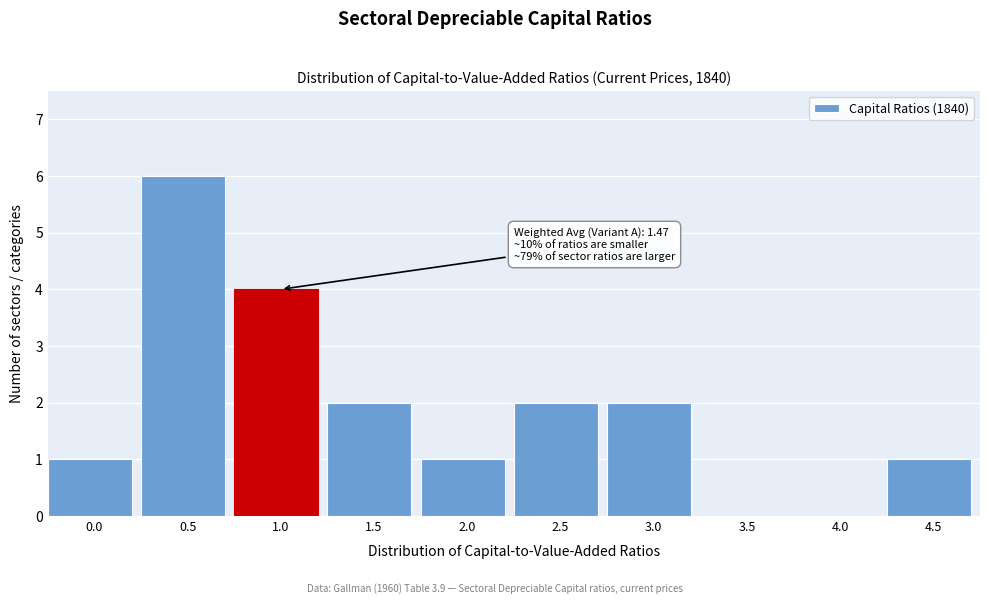

Reading right to left, transcribe all the data shown in this chart.

4.5=1	4.0=0	3.5=0	3.0=2	2.5=2	2.0=1	1.5=2	1.0=4	0.5=6	0.0=1